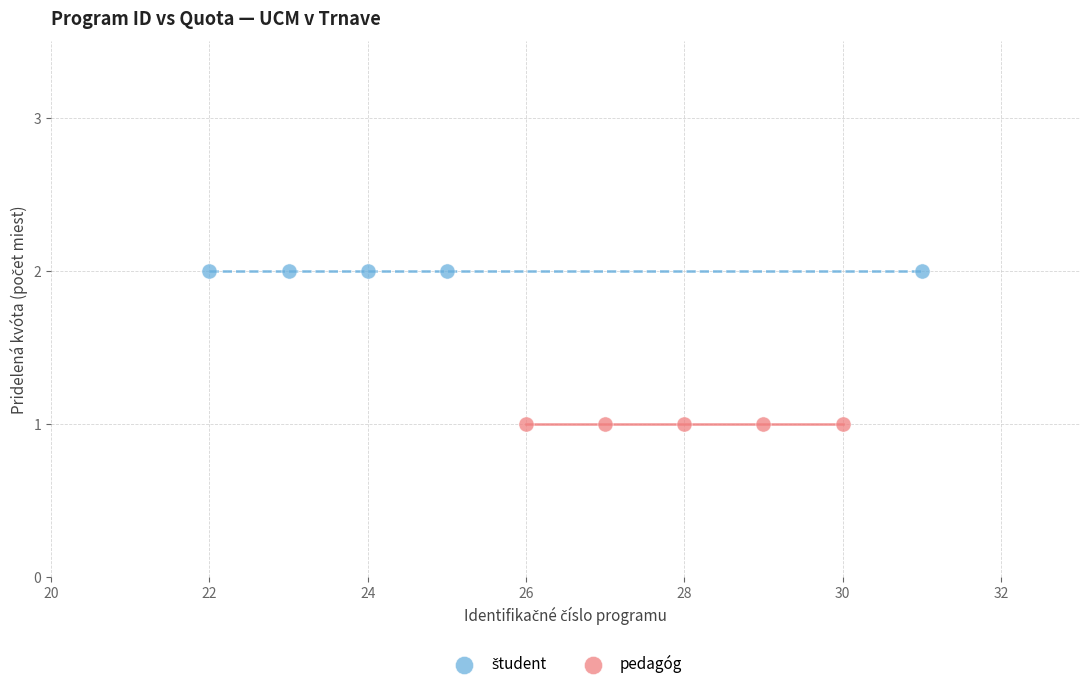

Which series contains the lowest Y value?

pedagóg